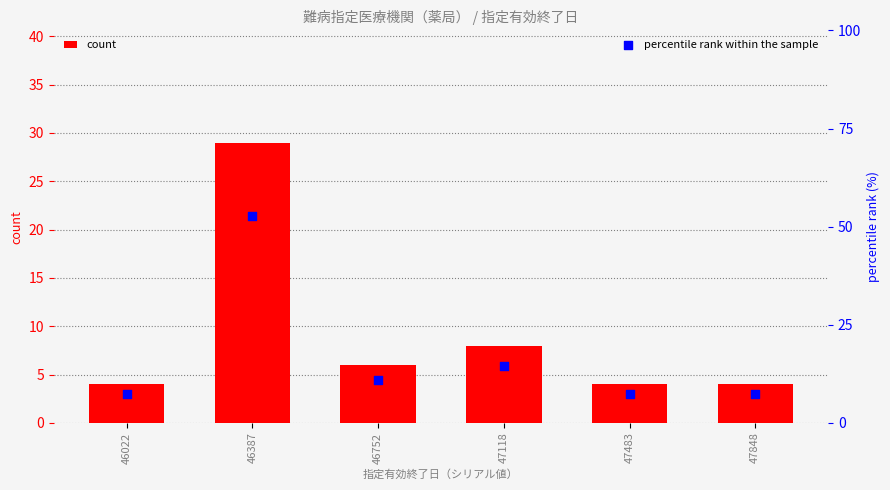

At which category is the sum across all series the highest?

46387